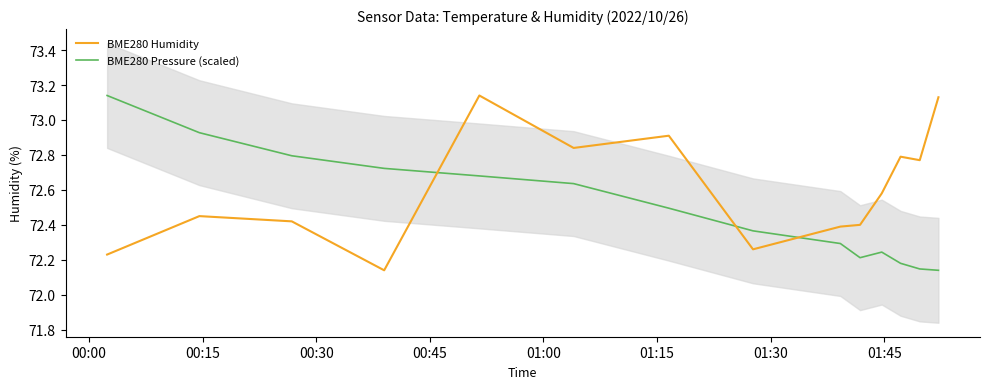

How many times do BME280 Pressure (scaled) and BME280 Humidity cross each other?

3